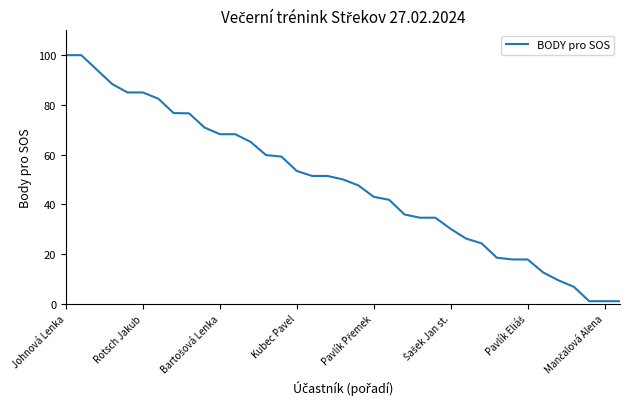

What is the greatest value displayed?

100.0